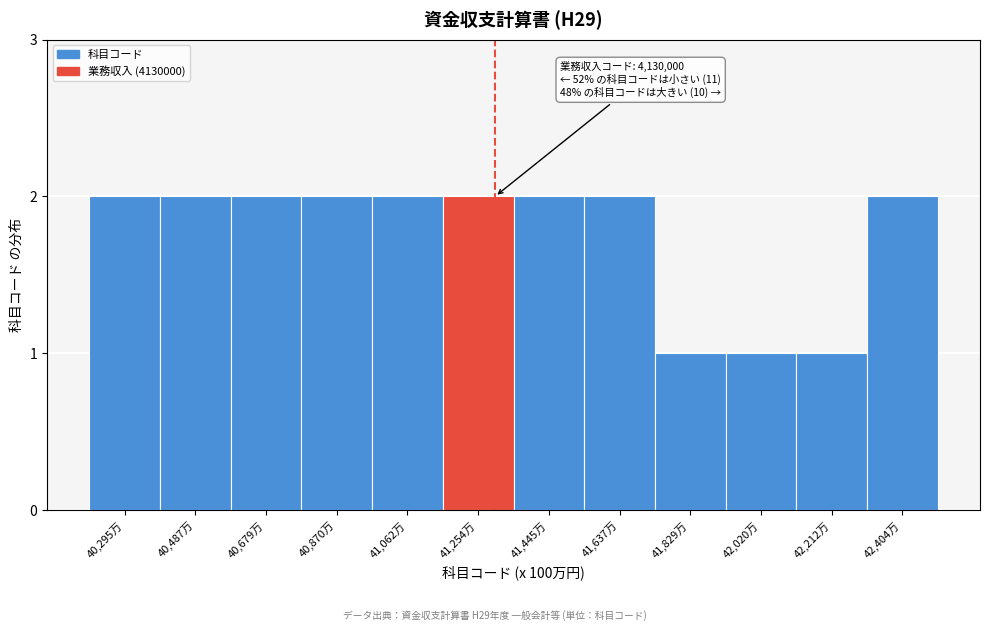

Reading left to right, transcribe all the data shown in this chart.

2	2	2	2	2	2	2	2	1	1	1	2